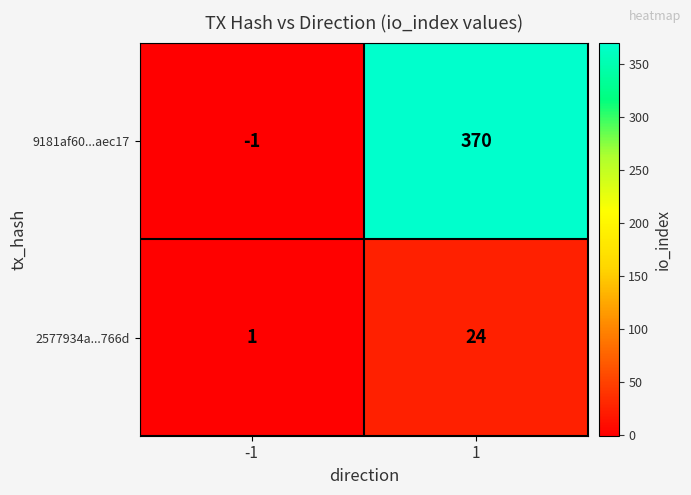

What is the sum of the 9181af60...aec17 values at -1 and 1?

369